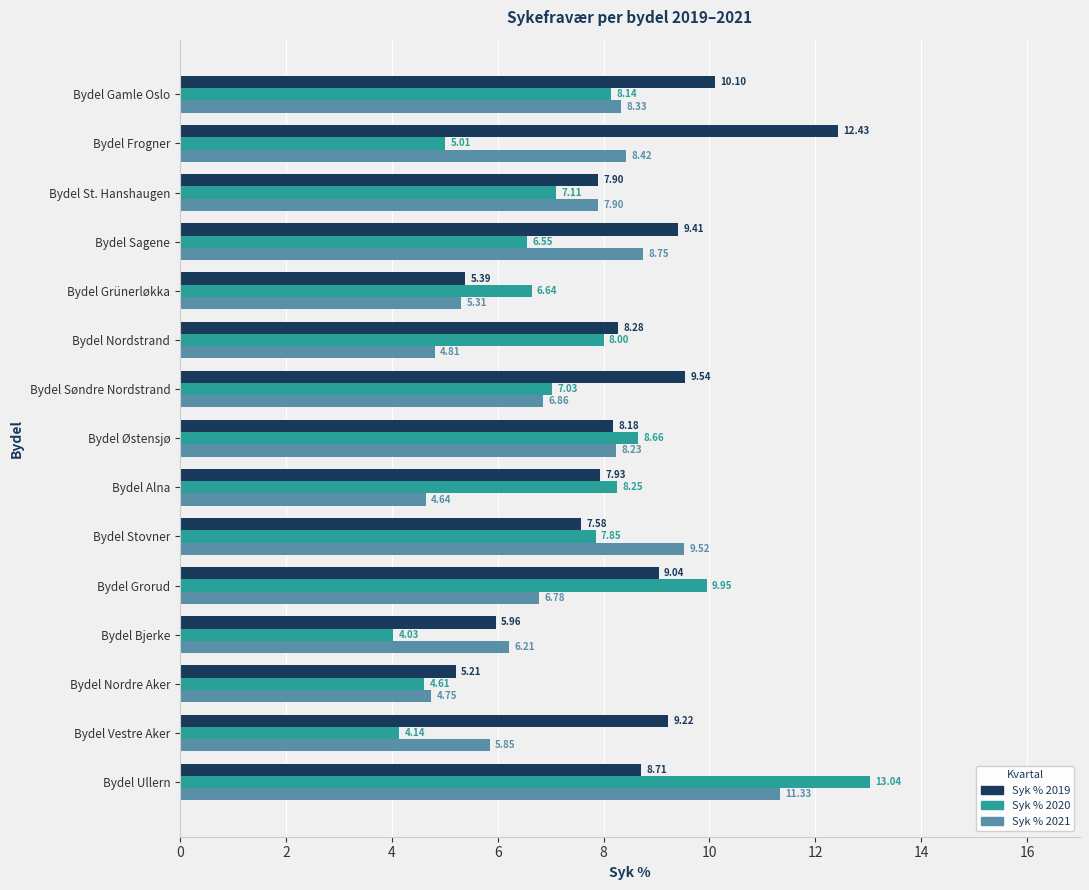

What is the greatest value displayed?

13.0